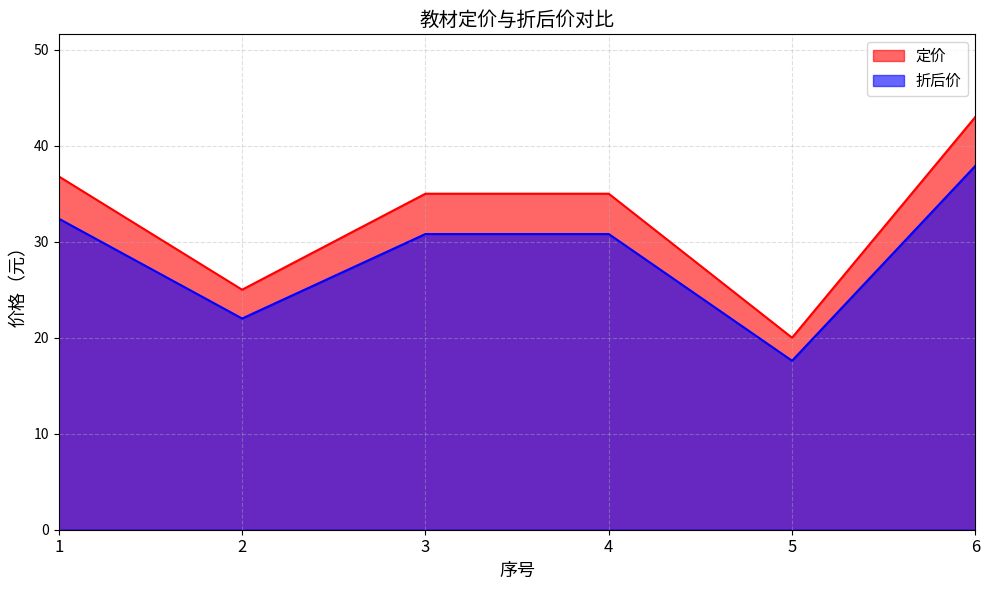

List the series in order of their overall mean, lowest first.

折后价, 定价